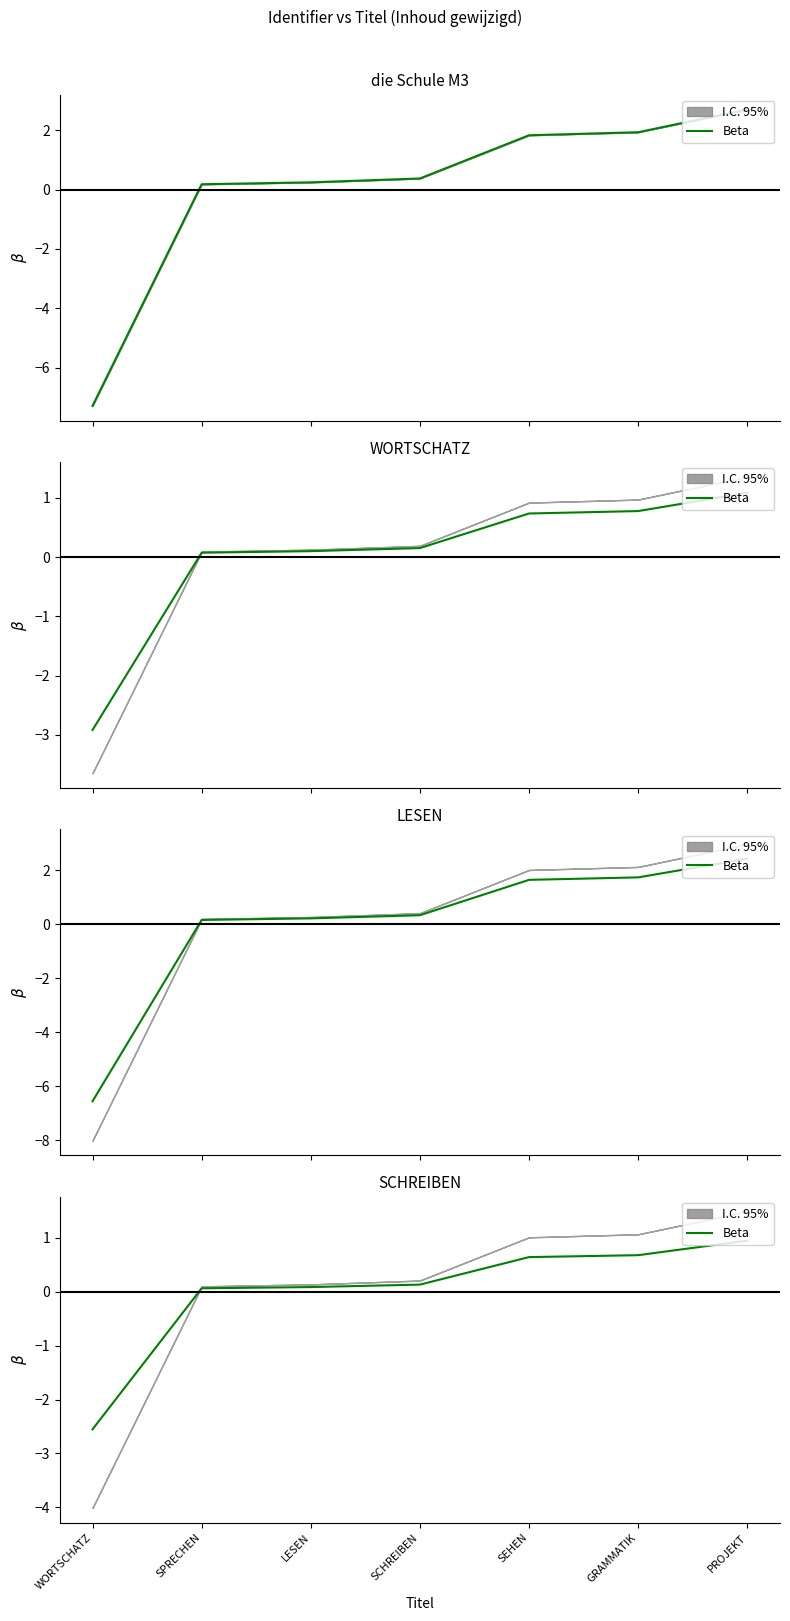

Between SEHEN and LESEN, which is larger?

SEHEN